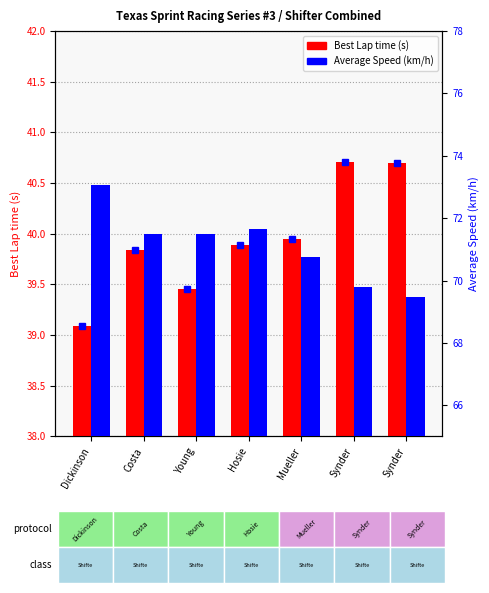

Reading left to right, transcribe all the data shown in this chart.

Best Lap time: Dickinson=39.1	Costa=39.8	Young=39.5	Hosie=39.9	Mueller=39.9	Synder=40.7	Synder=40.7
Average Speed: Dickinson=73.1	Costa=71.5	Young=71.5	Hosie=71.6	Mueller=70.7	Synder=69.8	Synder=69.5